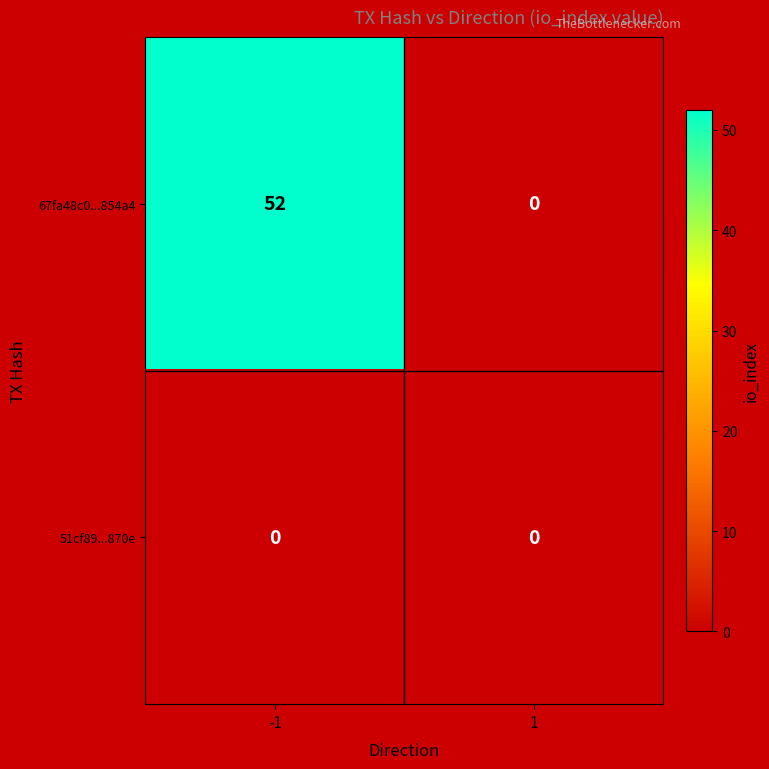

Reading left to right, extract all data points from this chart.

67fa48c0...854a4: -1=52	1=0
51cf89...870e: -1=0	1=0